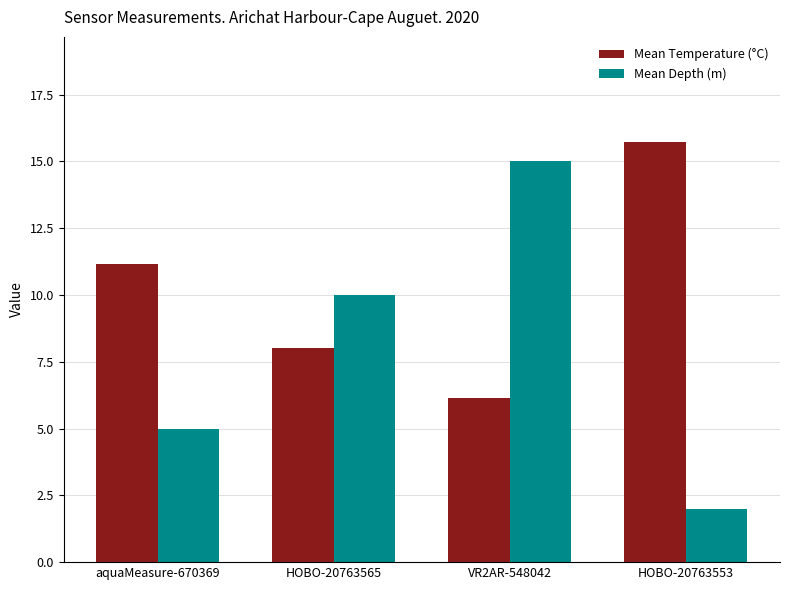

Where is Mean Temperature (°C) nearest to the value 10?

aquaMeasure-670369